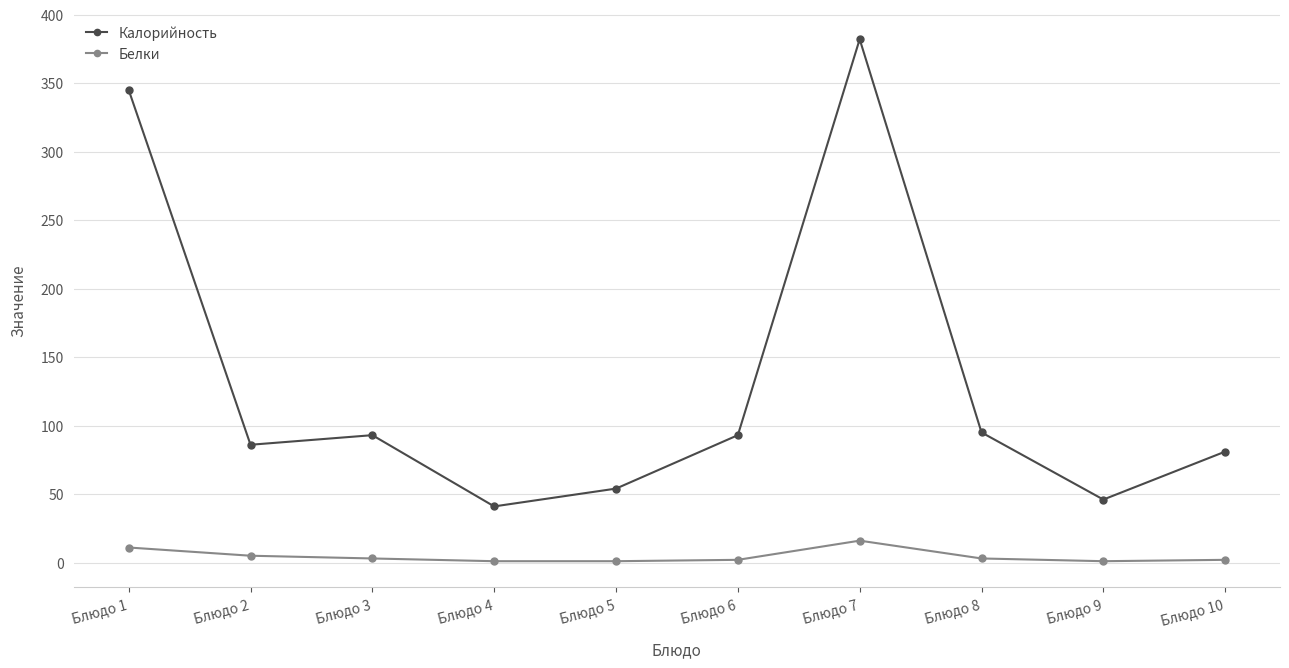

Which category has the highest value across all series?

Блюдо 7